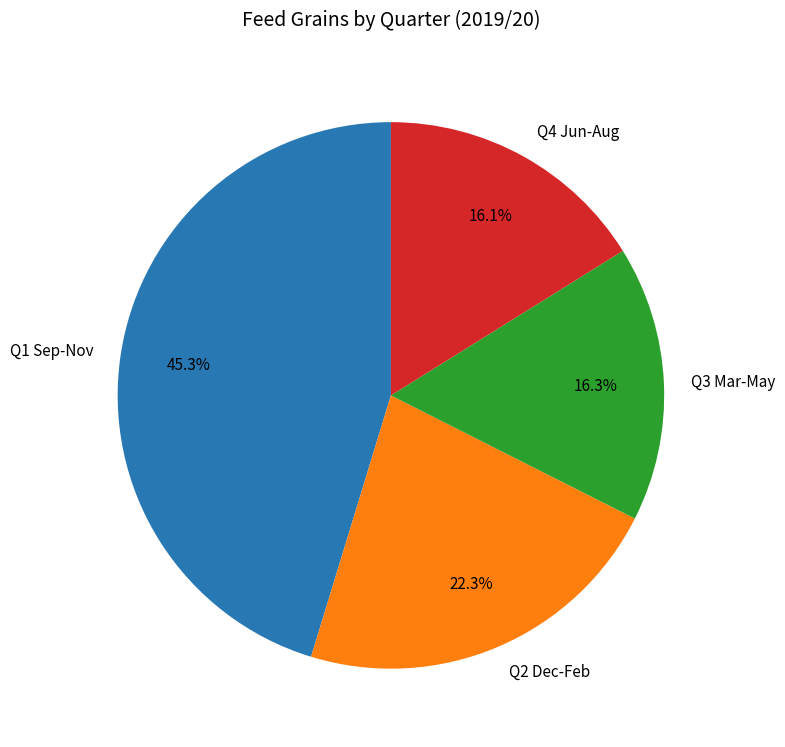

What is the ratio of the value at Q3 Mar-May to the value at Q2 Dec-Feb?

0.7